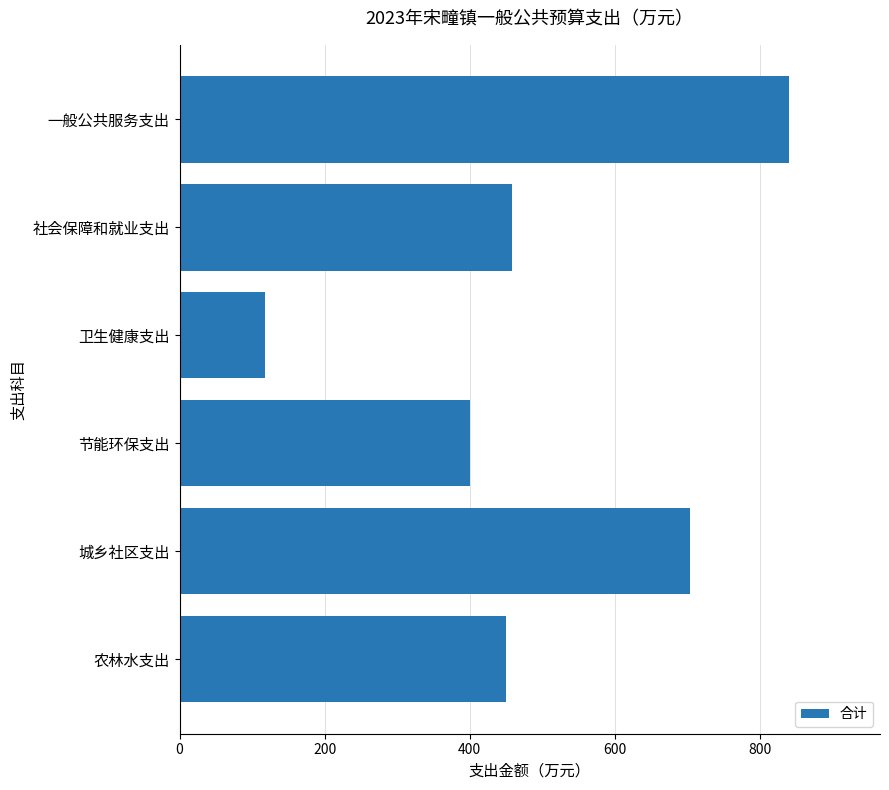

How many series are shown in this chart?

1